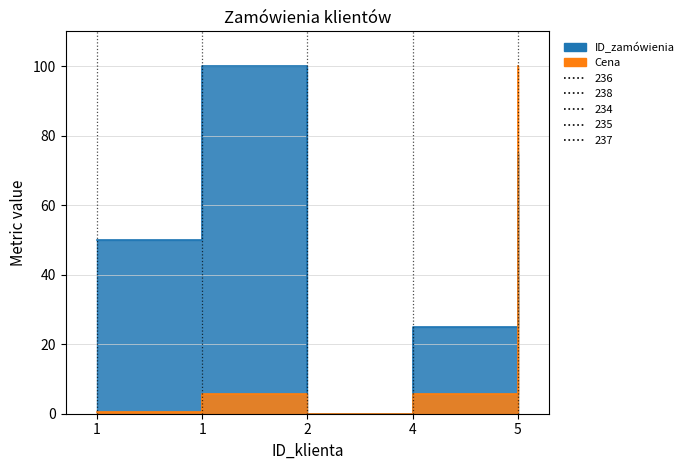

What is the approximate value of Cena at 5?

100.0